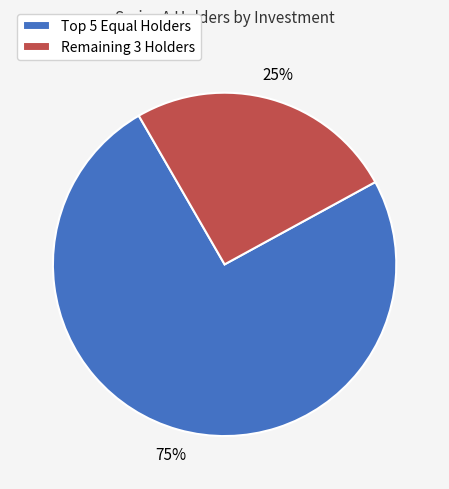

To the nearest percent, what percentage of the pie is Remaining 3 Holders?

25%